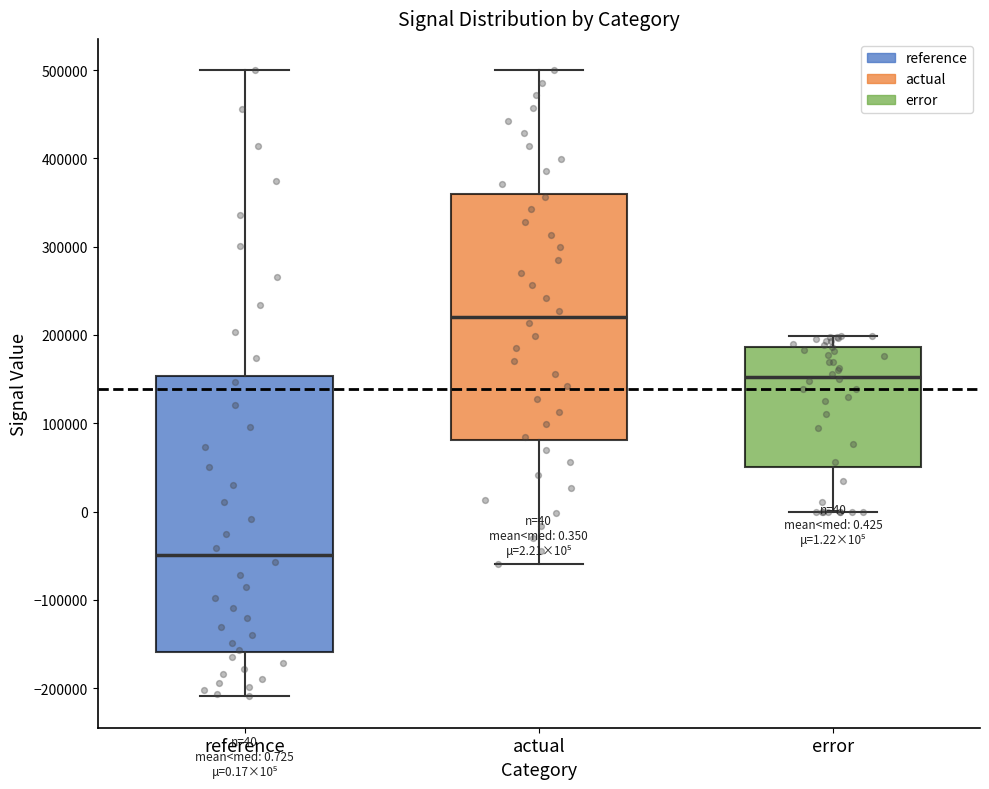

Which box has the highest median line?

actual